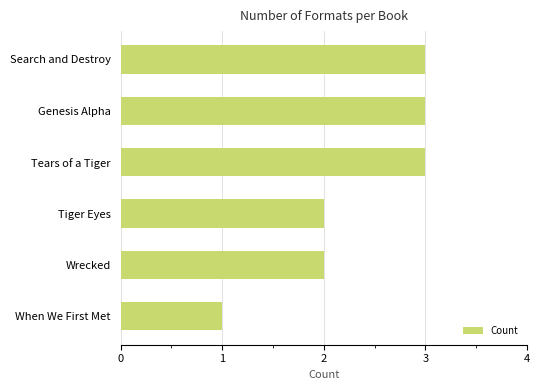

How many values are below 3?

3